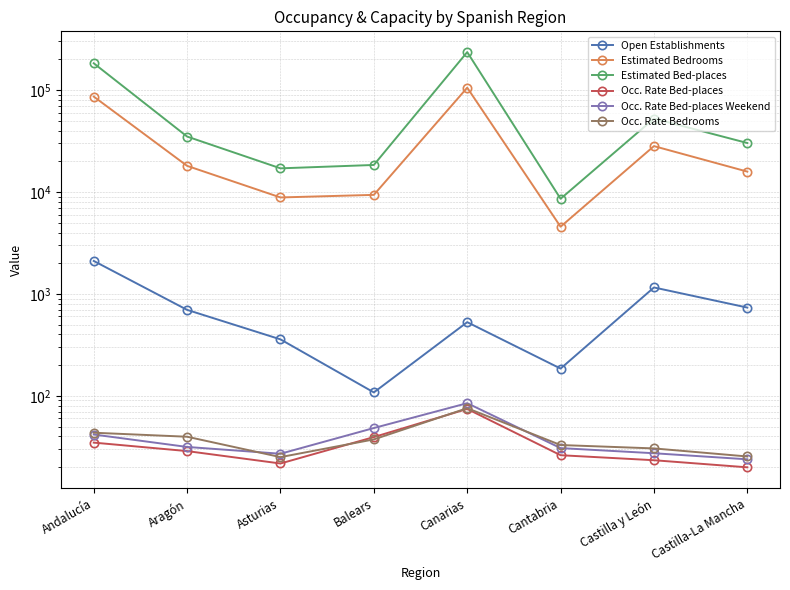

How many interior local peaks does the Occ. Rate Bedrooms series have?

1